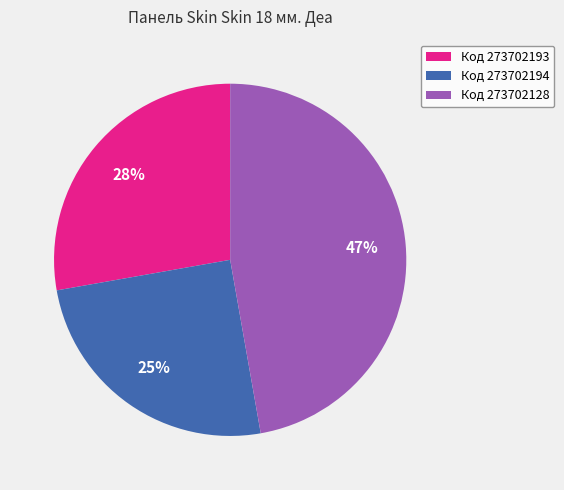

The Код 273702193 slice represents 38% of the pie. True or false?

False